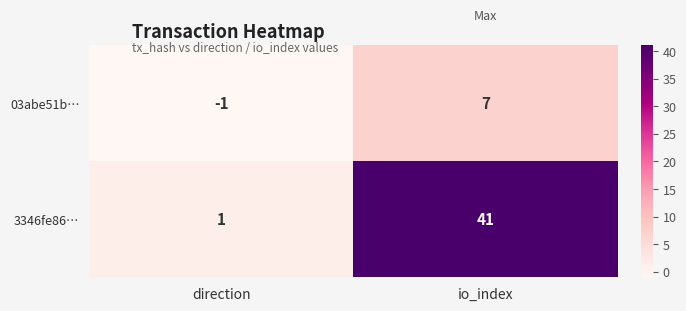

Which series changed the most between direction and io_index?

3346fe86…